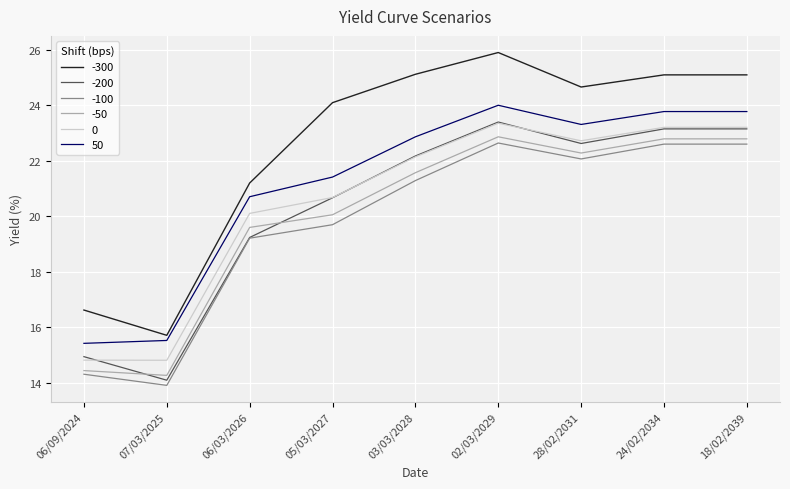

True or false: -300 and 0 intersect in this chart.

False